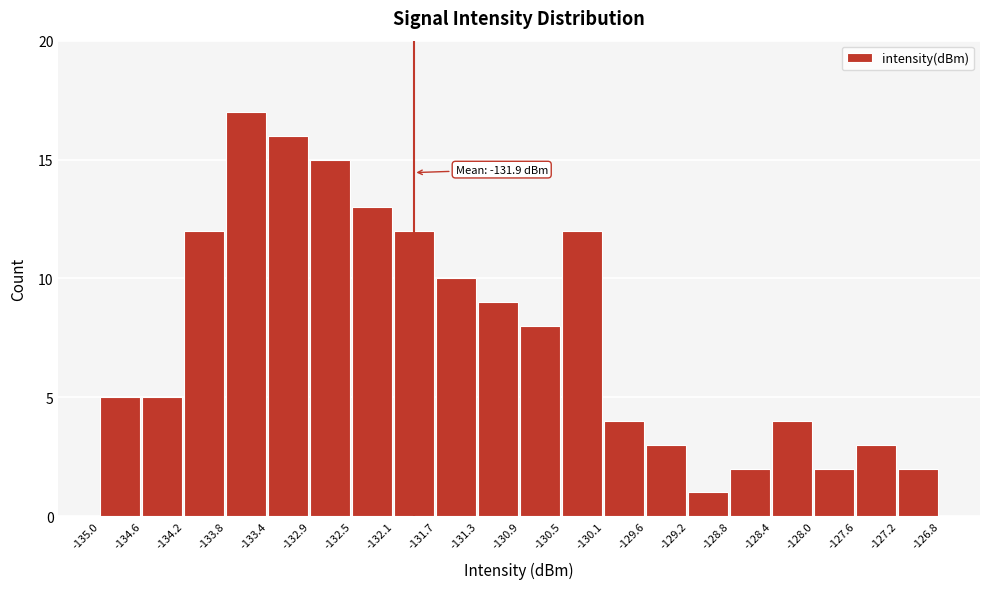

Over which range of the x-axis is the bar tallest?

-133.8 to -133.4